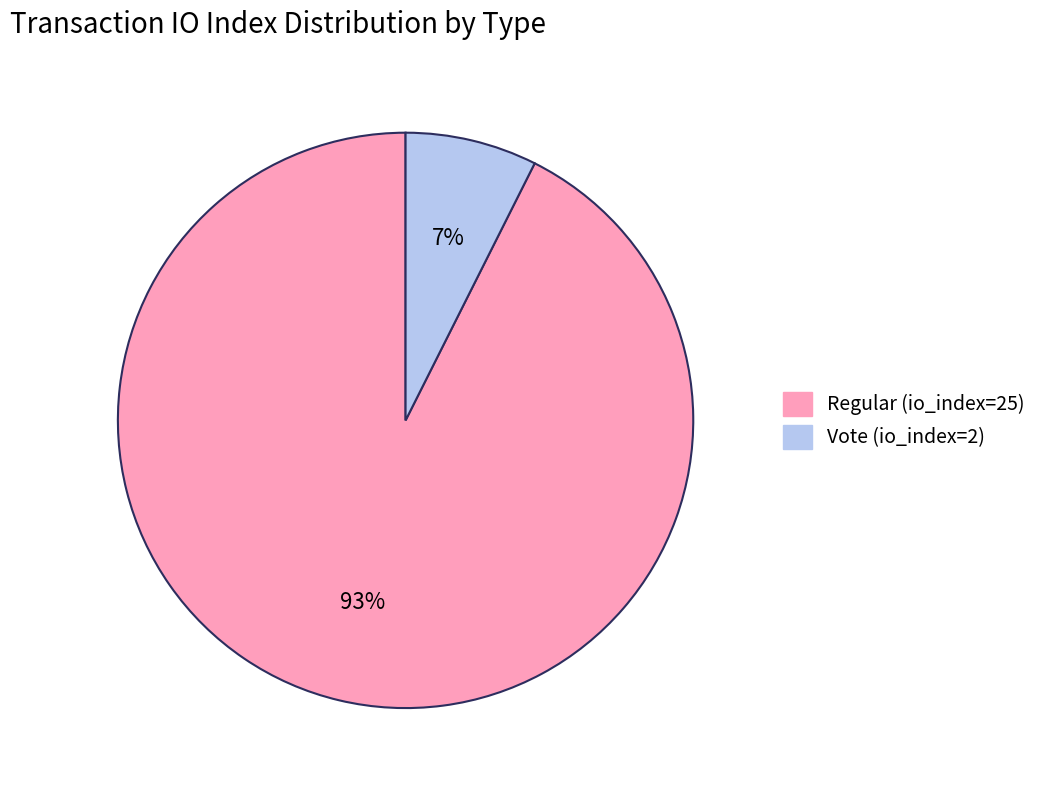

To the nearest percent, what is the average slice percentage?

50%